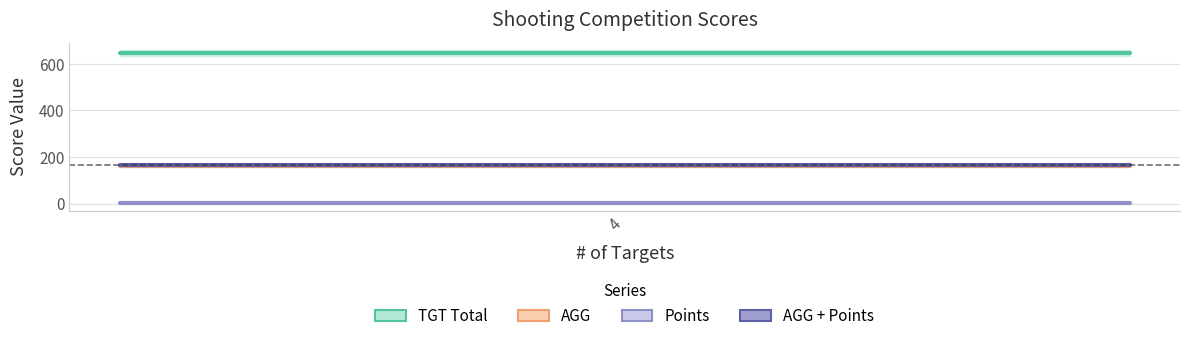

The TGT Total series shows 952.8 at 2. True or false?

False